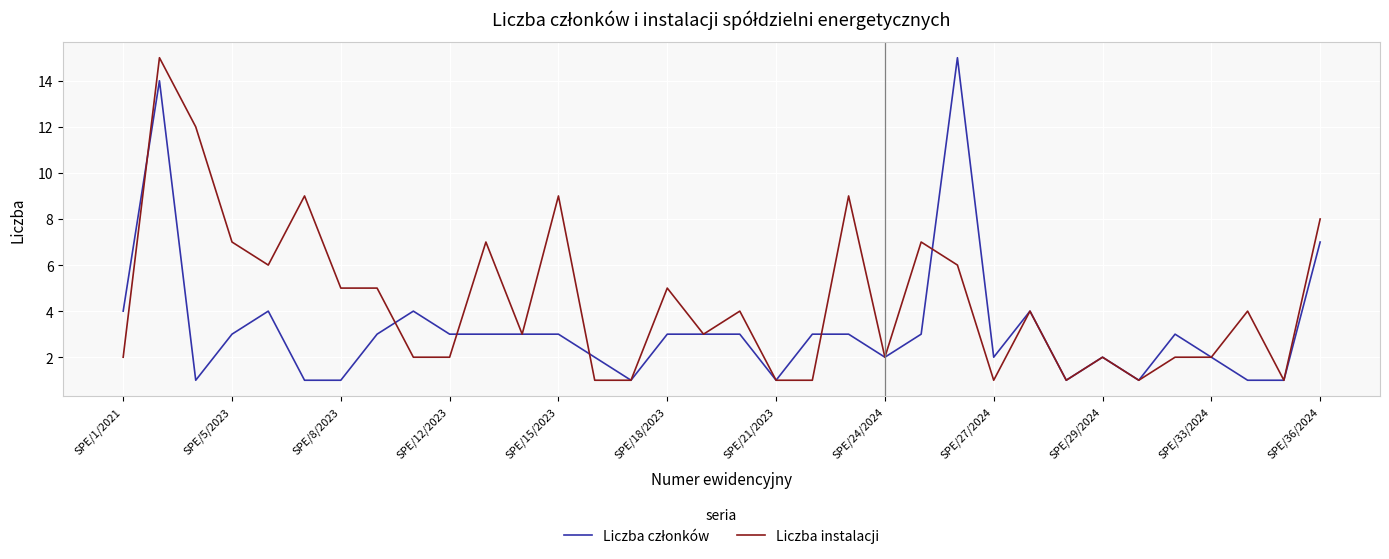

What is the sum of all Liczba instalacji values?

150